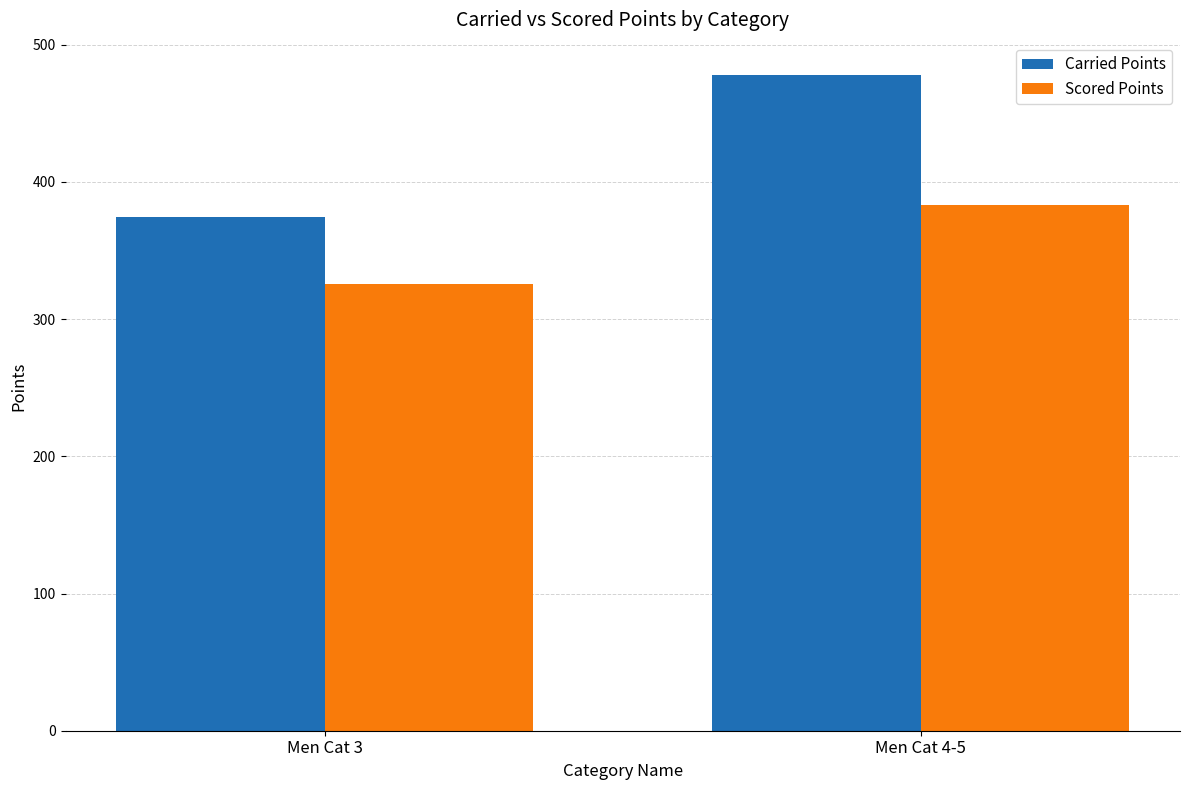

Reading left to right, list all the values displayed in this chart.

Carried Points: Men Cat 3=374.6	Men Cat 4-5=477.6
Scored Points: Men Cat 3=325.5	Men Cat 4-5=382.9